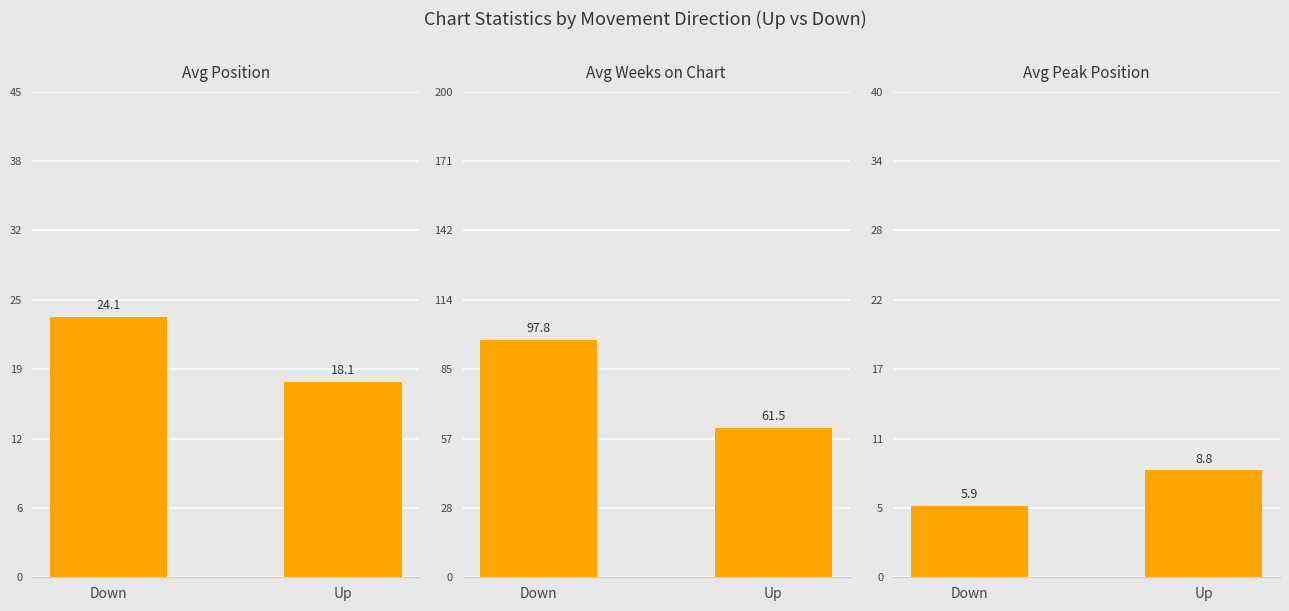

List the labels in order of Avg Peak Position value, largest first.

Up, Down